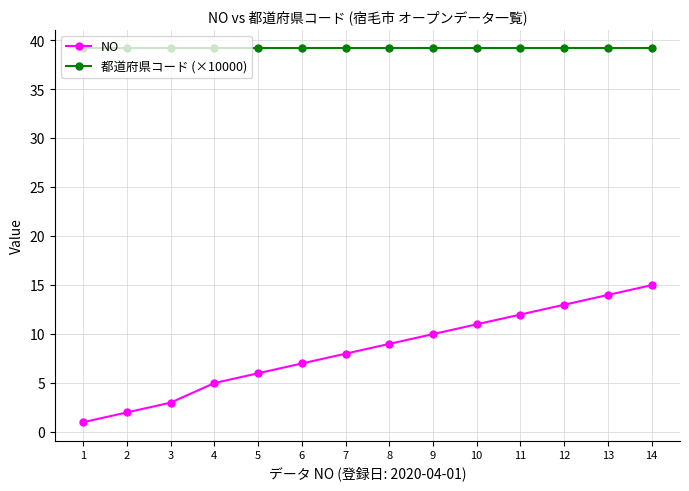

True or false: NO and 都道府県コード (×10000) cross at least once.

False